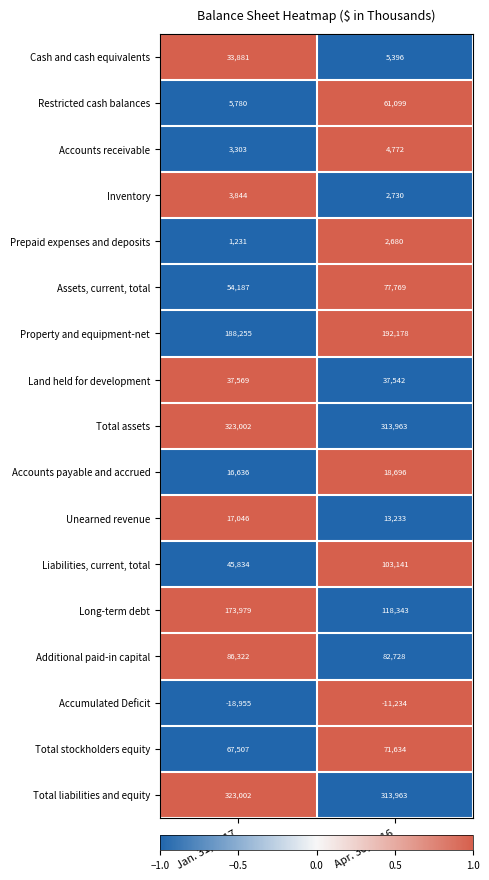

What is the maximum value for Inventory?

3844